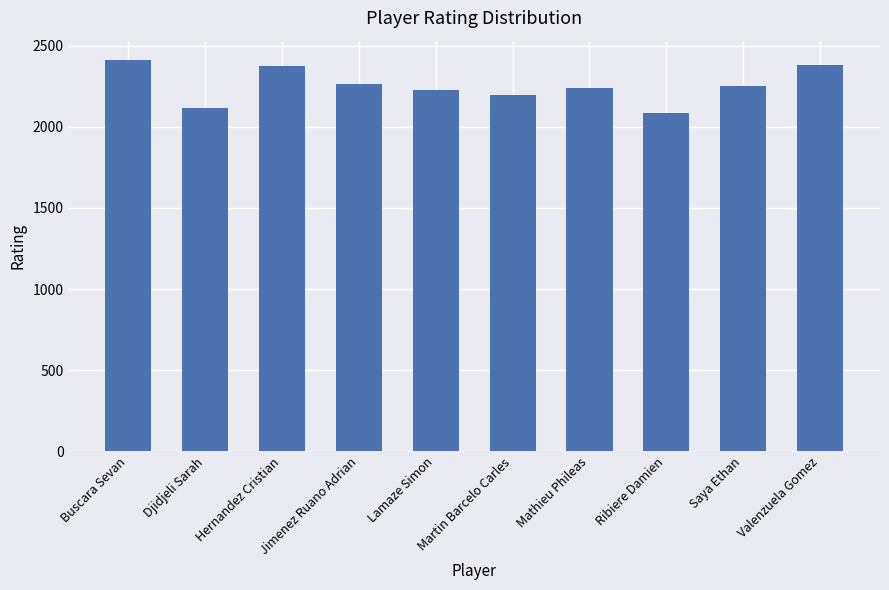

The value at Djidjeli Sarah is 2119. True or false?

True